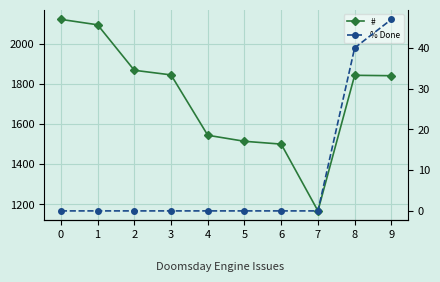

How many lines are shown in the chart?

2